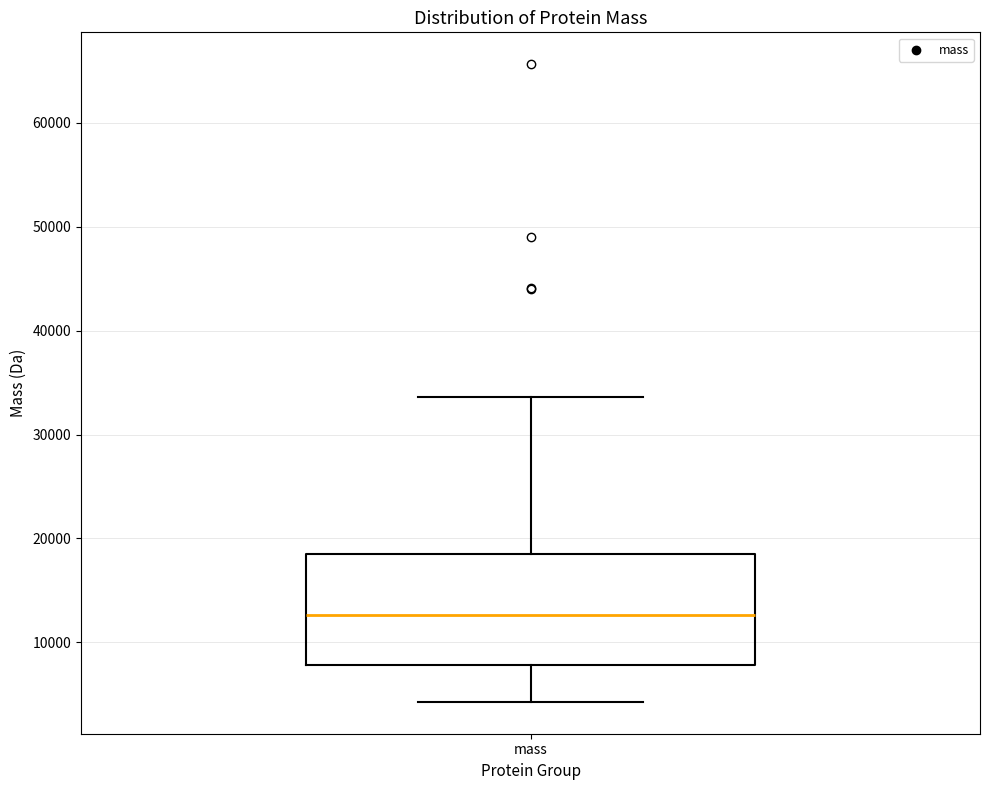

Where does the upper whisker of the box for mass end on the y-axis? The values are not printed on the chart, so give them approximately, as read against the axis.

34000